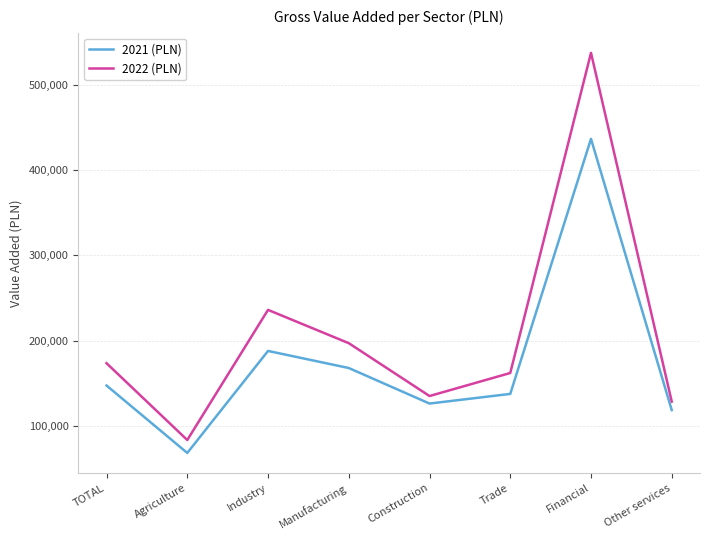

Between Manufacturing and Trade, which series saw the biggest shift?

2022 (PLN)